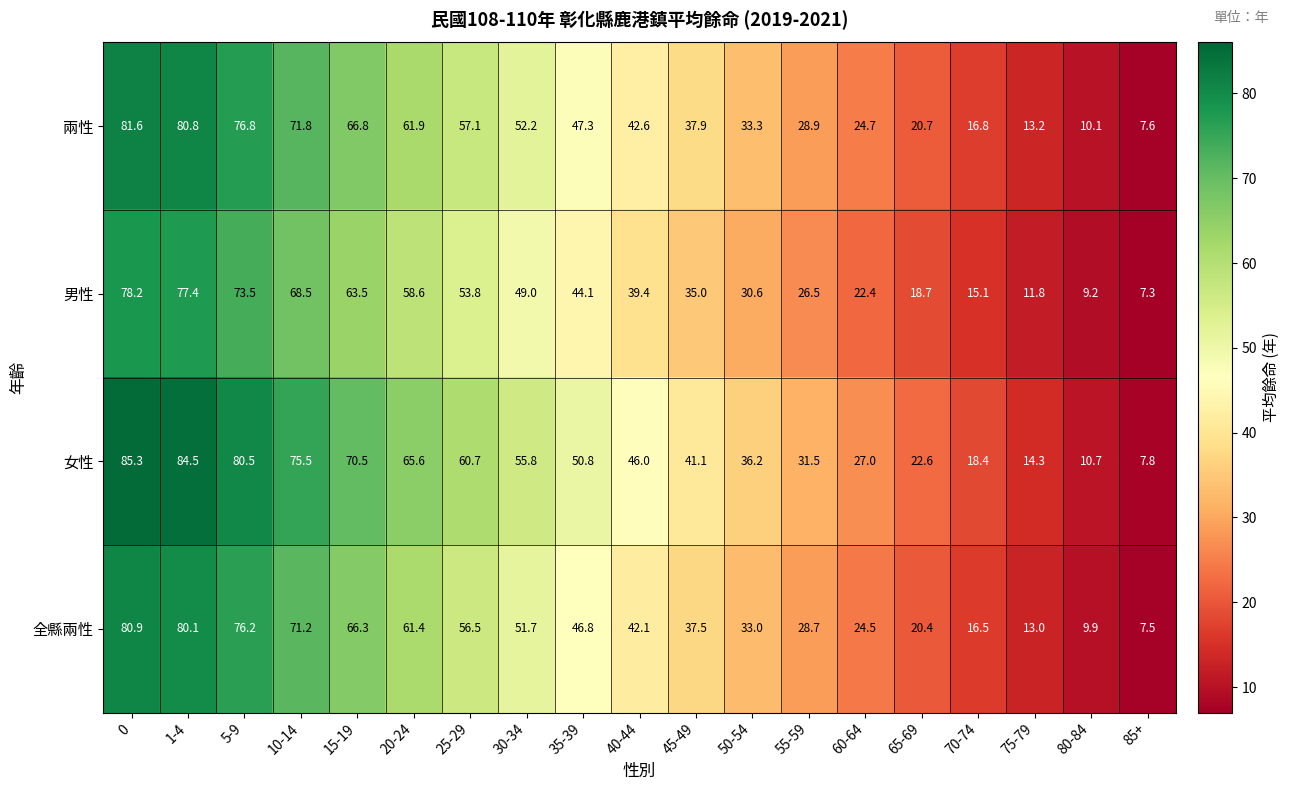

True or false: 全縣兩性 has a value of 17.6 at 80-84.

False